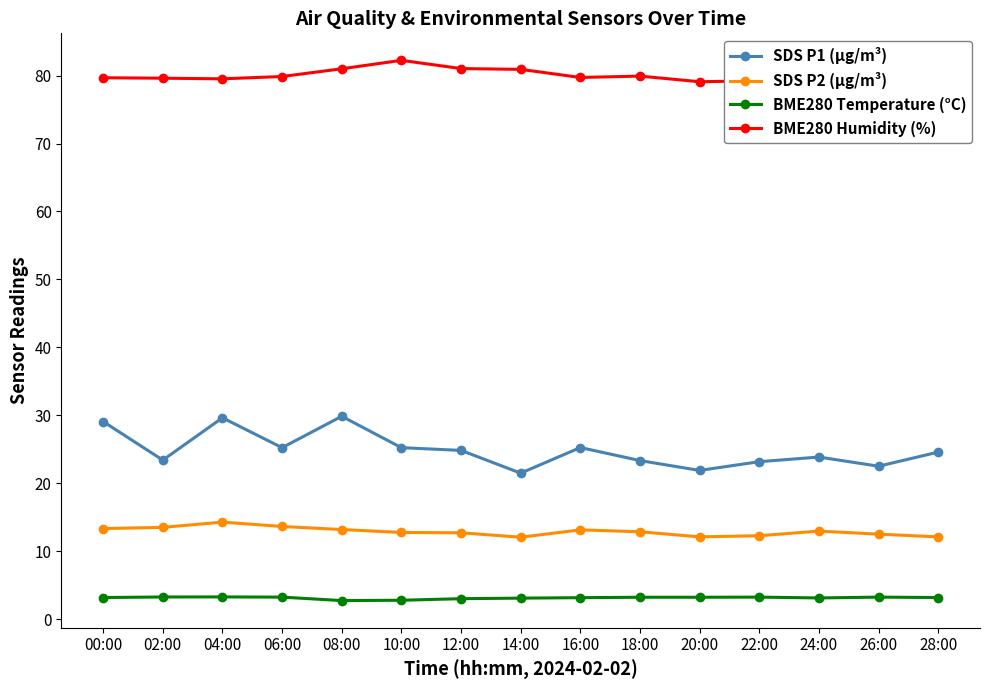

Between 00:00 and 20:00, which series saw the biggest shift?

SDS P1 (µg/m³)